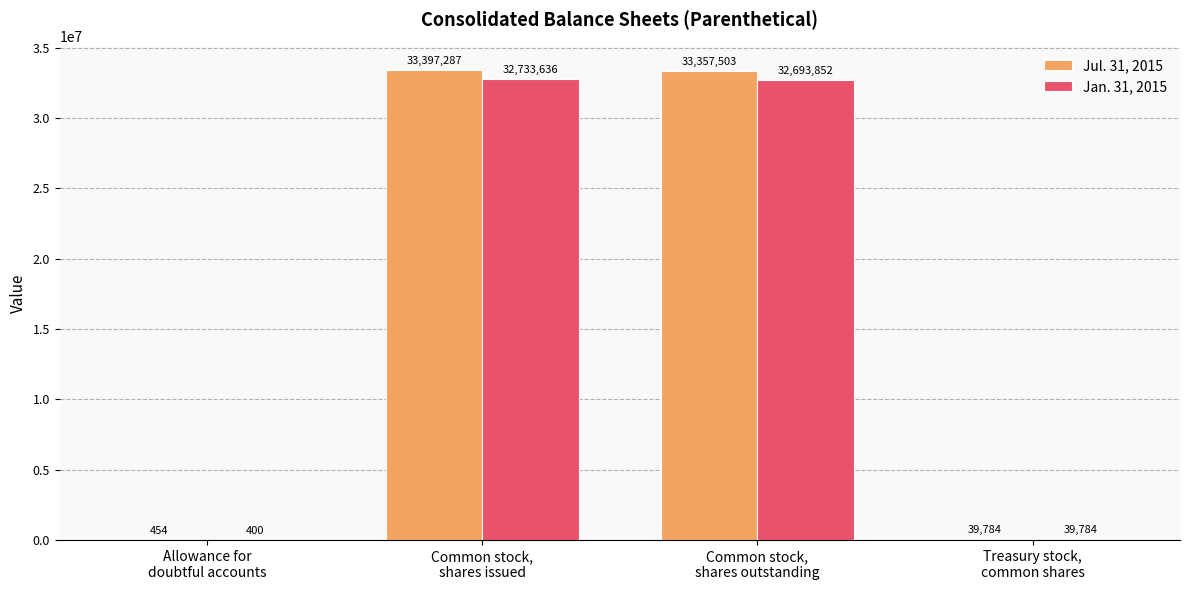

At which label does Jan. 31, 2015 first exceed 32693852?

Common stock,
shares issued